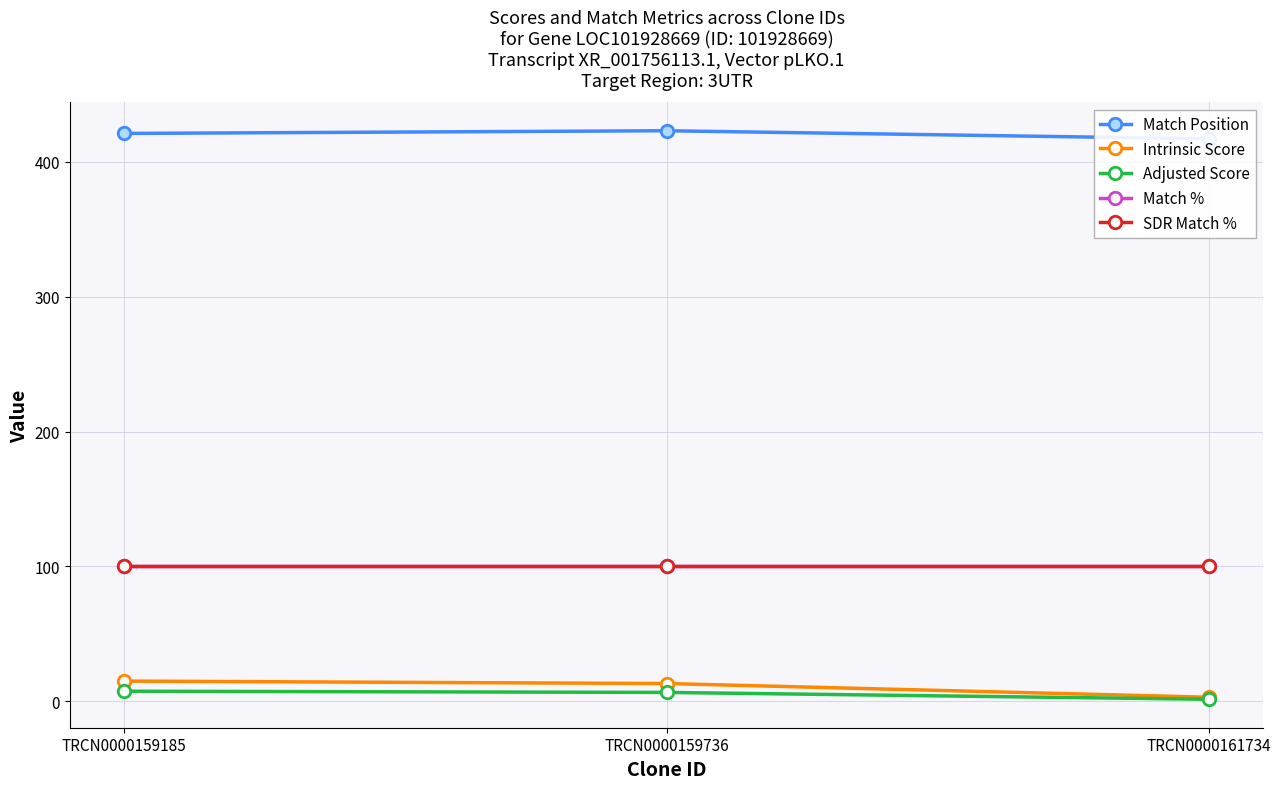

What are all the series names shown in the legend?

Match Position, Intrinsic Score, Adjusted Score, Match %, SDR Match %